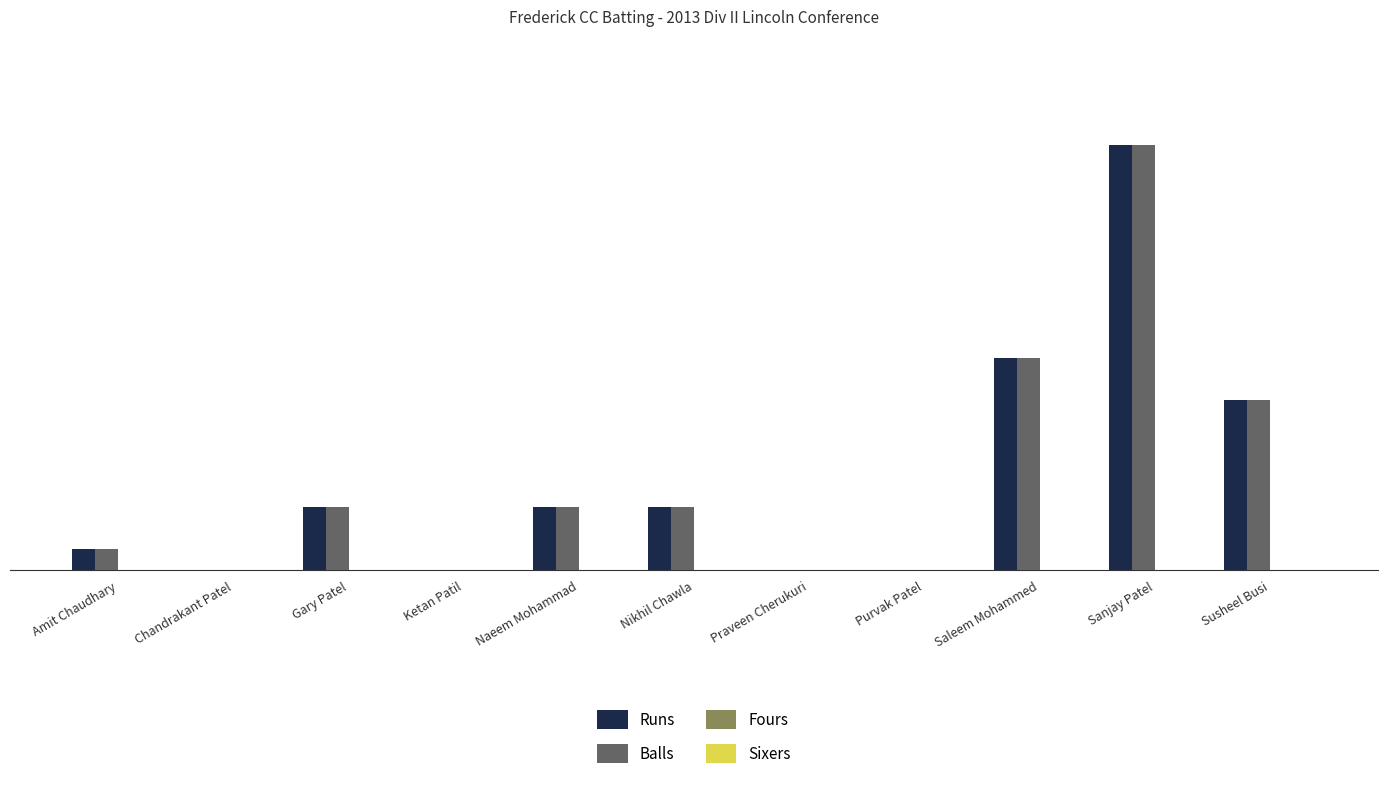

At which label is Runs closest to 10?

Saleem Mohammed